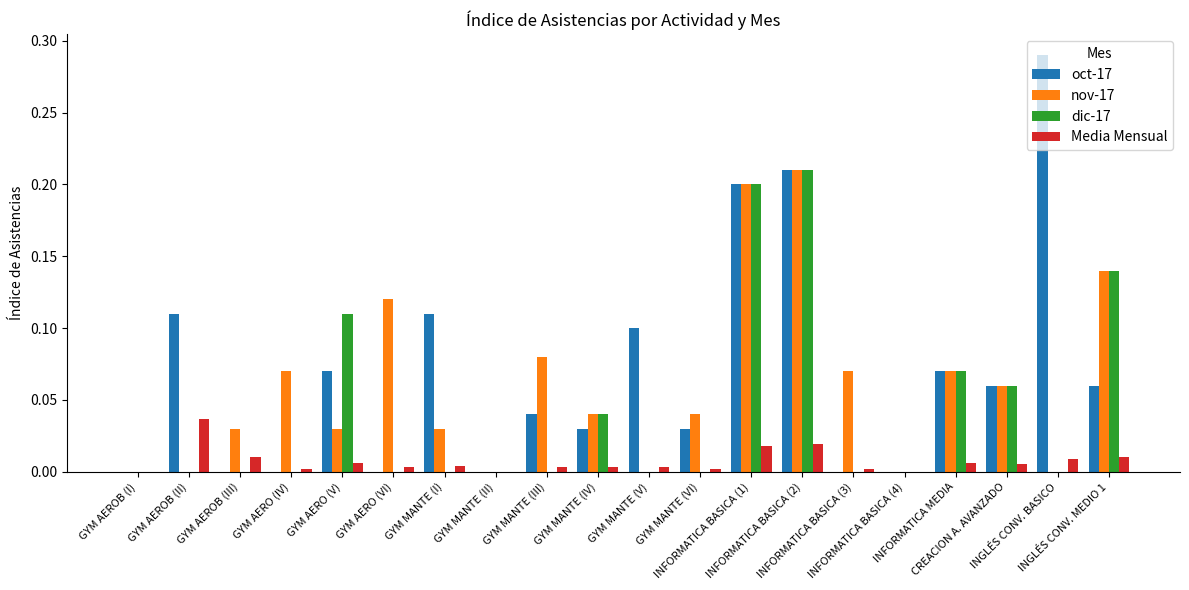

Which series has the widest spread of values?

oct-17